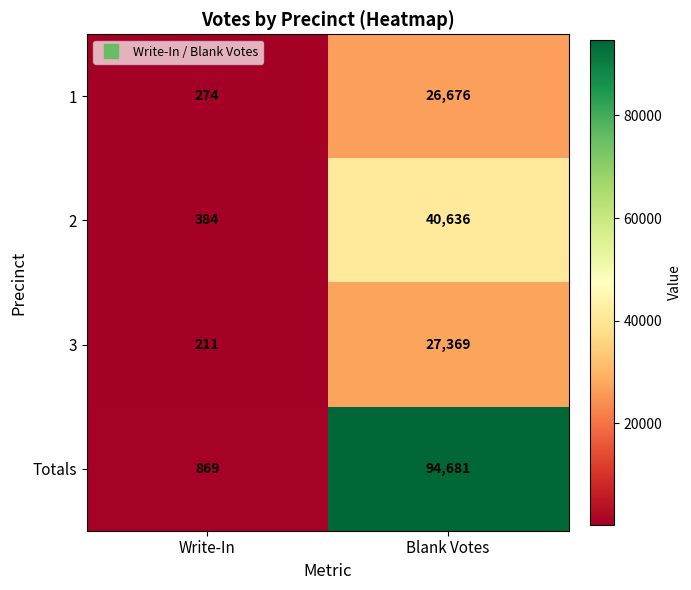

What value does the 3 series have at Blank Votes, to the nearest 50?

27350